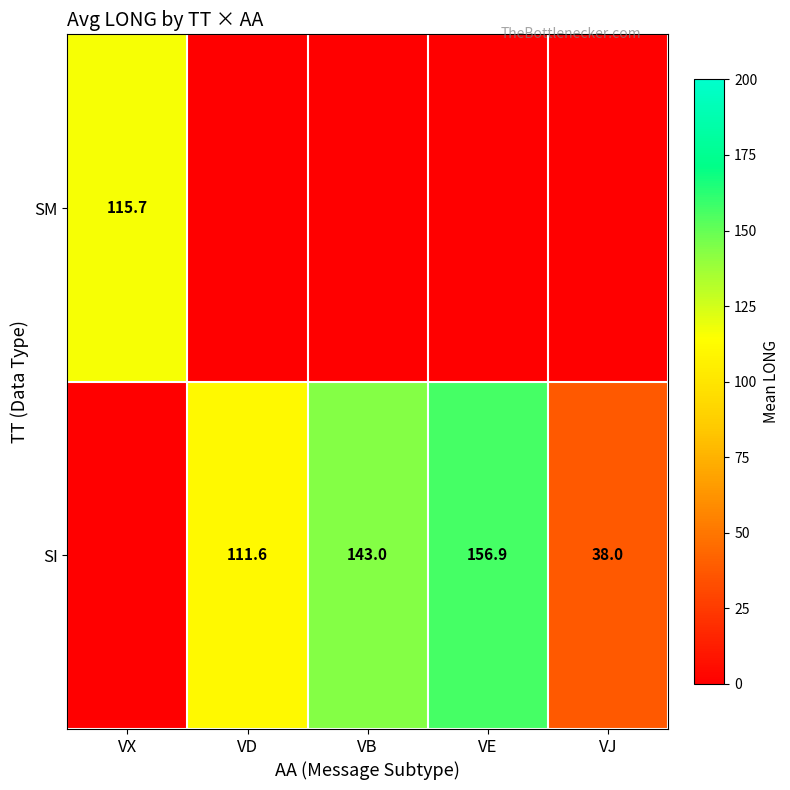

What is the total value across all series at VX?

115.7